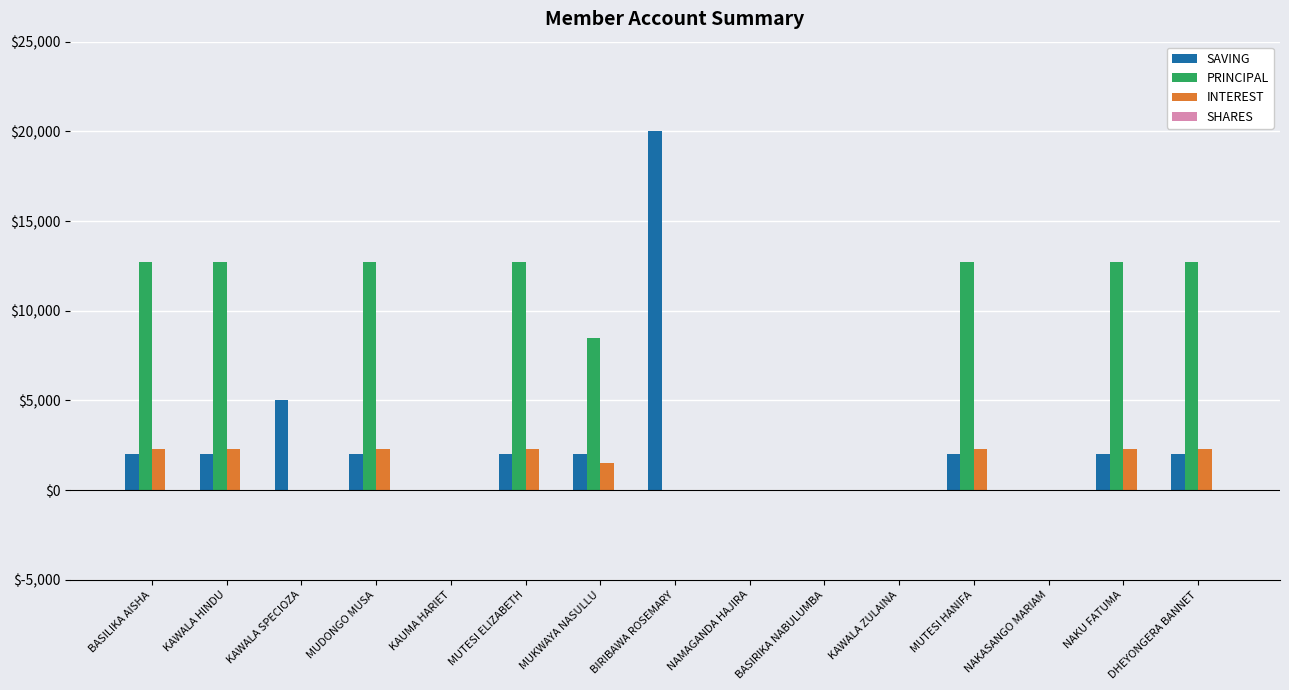

Is it true that PRINCIPAL equals -5046 at BIRIBAWA ROSEMARY?

False